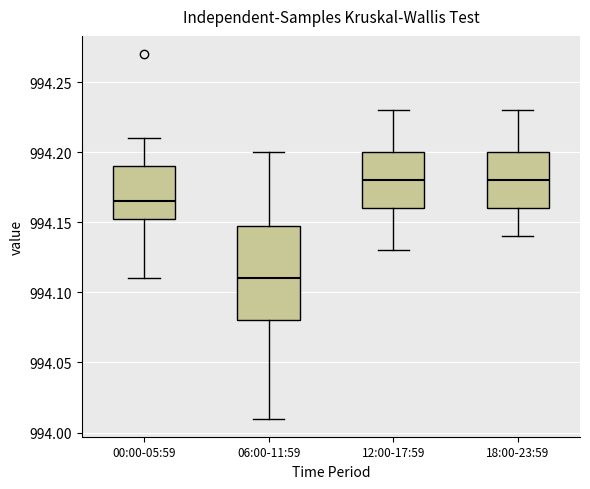

Reading left to right, read every box against the y-axis: the position of its median line, the range the box covers, and the ends of its whiskers. The values are not printed on the chart, so give them approximately, as read against the axis.

00:00-05:59: median 994.165, box 994.155 to 994.190, whiskers 994.110 to 994.210
06:00-11:59: median 994.110, box 994.080 to 994.150, whiskers 994.010 to 994.200
12:00-17:59: median 994.180, box 994.160 to 994.200, whiskers 994.130 to 994.230
18:00-23:59: median 994.180, box 994.160 to 994.200, whiskers 994.140 to 994.230